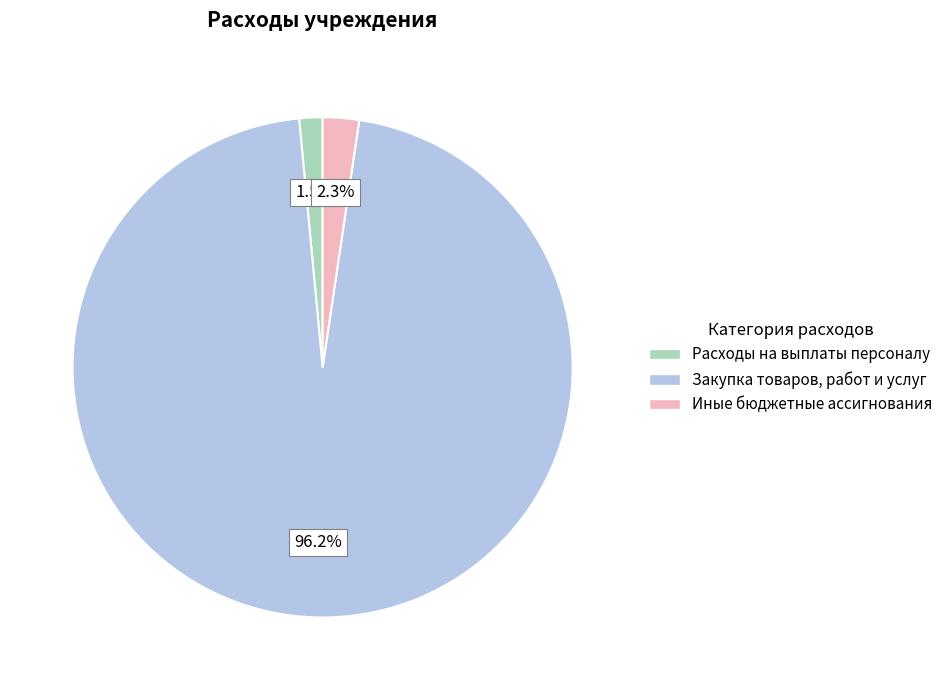

Does Расходы на выплаты персоналу account for over 50% of the chart?

No